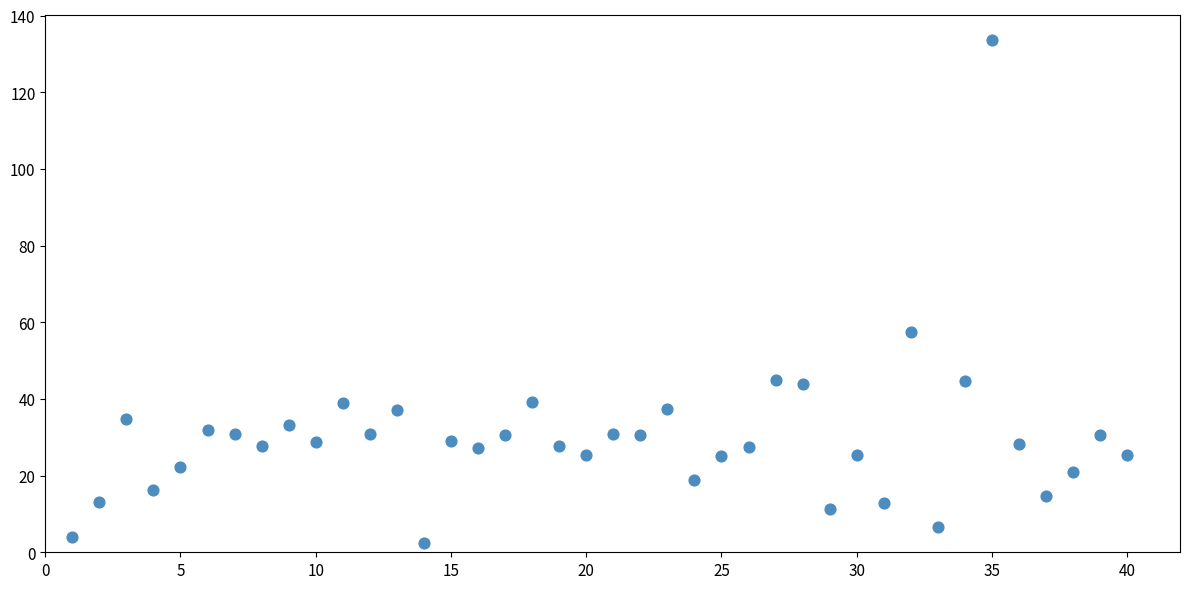

What Y value in the scatter plot is closest to 68?

57.5